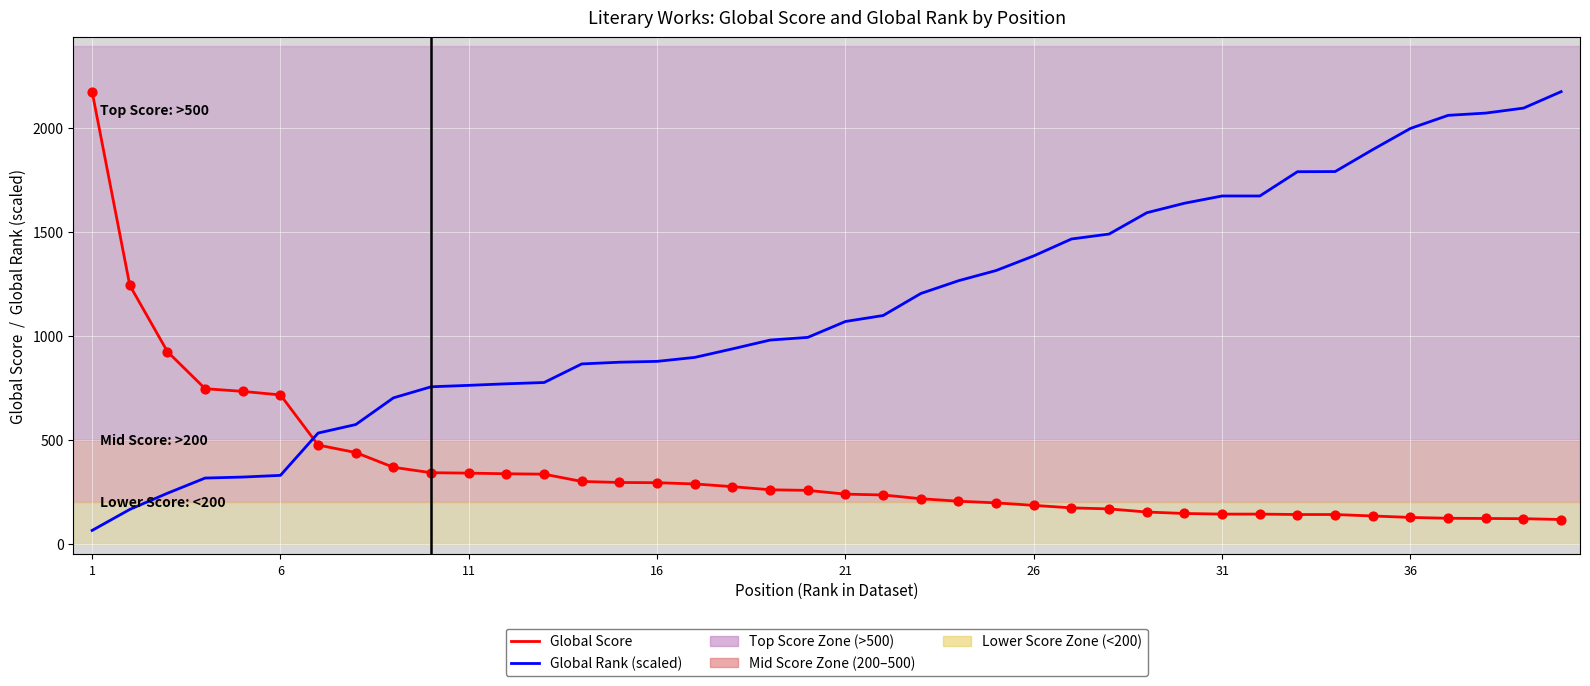

What is the minimum value shown in the chart?

65.5